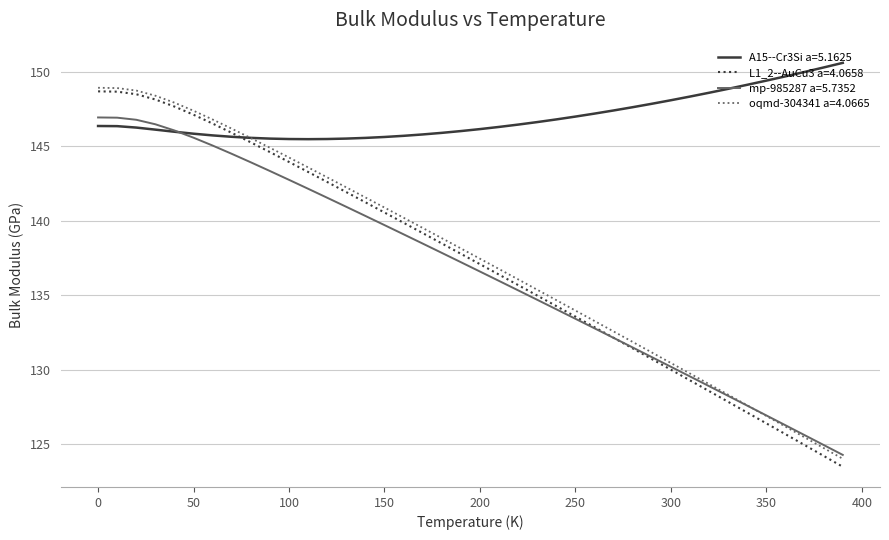

What is the smallest value displayed?

123.5